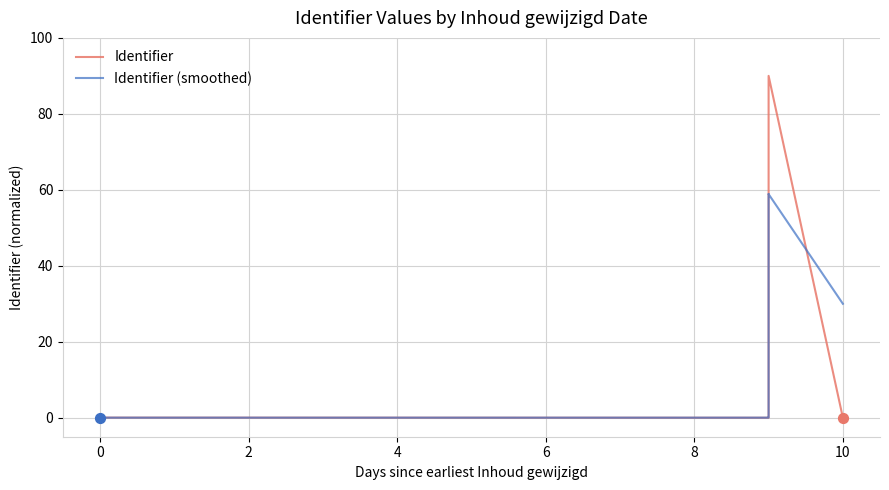

Which series has the largest total across all categories?

Identifier